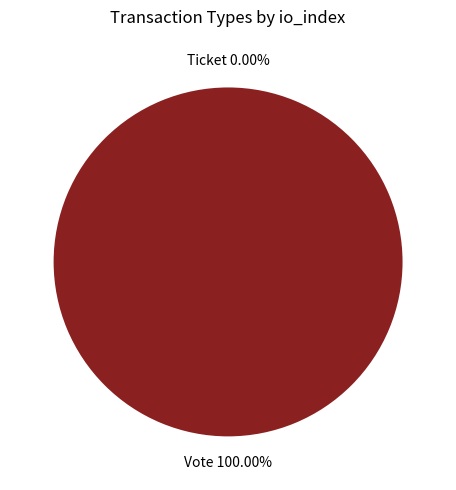

Which category has the smallest portion of the pie?

Ticket